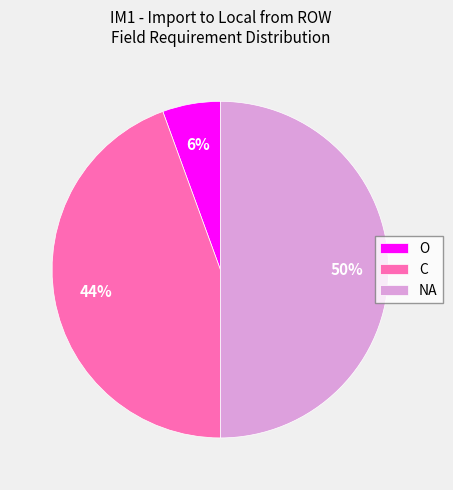

Combined, do NA and C account for over 50%?

Yes